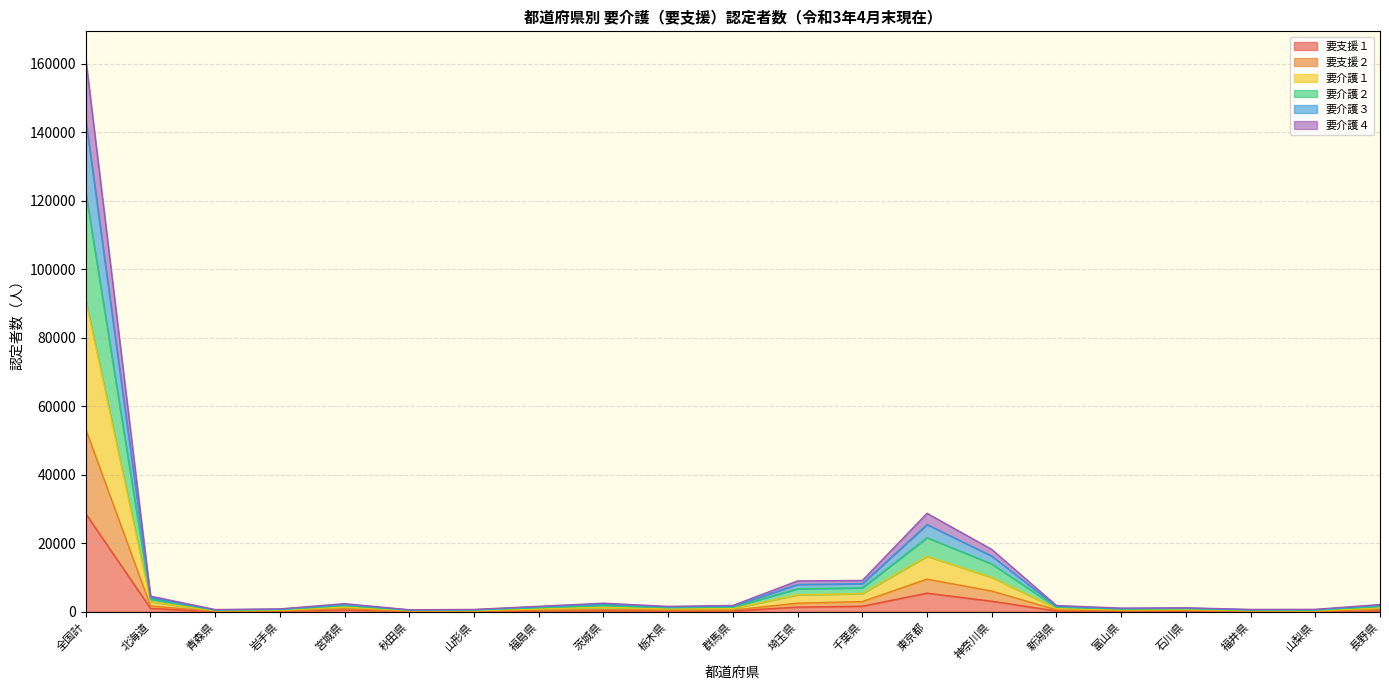

Between 群馬県 and 新潟県, which series saw the biggest shift?

要介護４